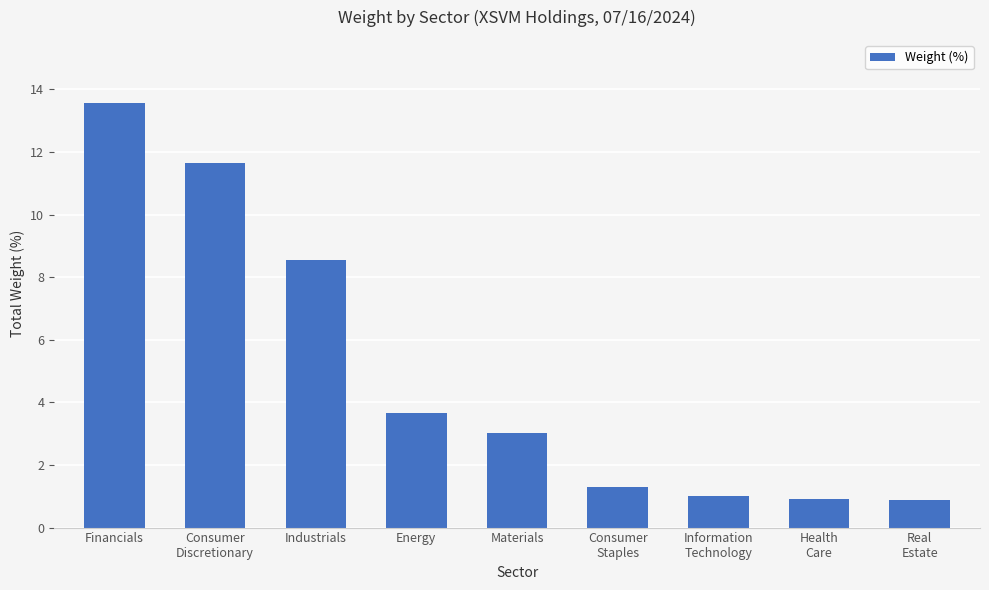

What is the change in value from Materials to Consumer
Staples?

-1.7